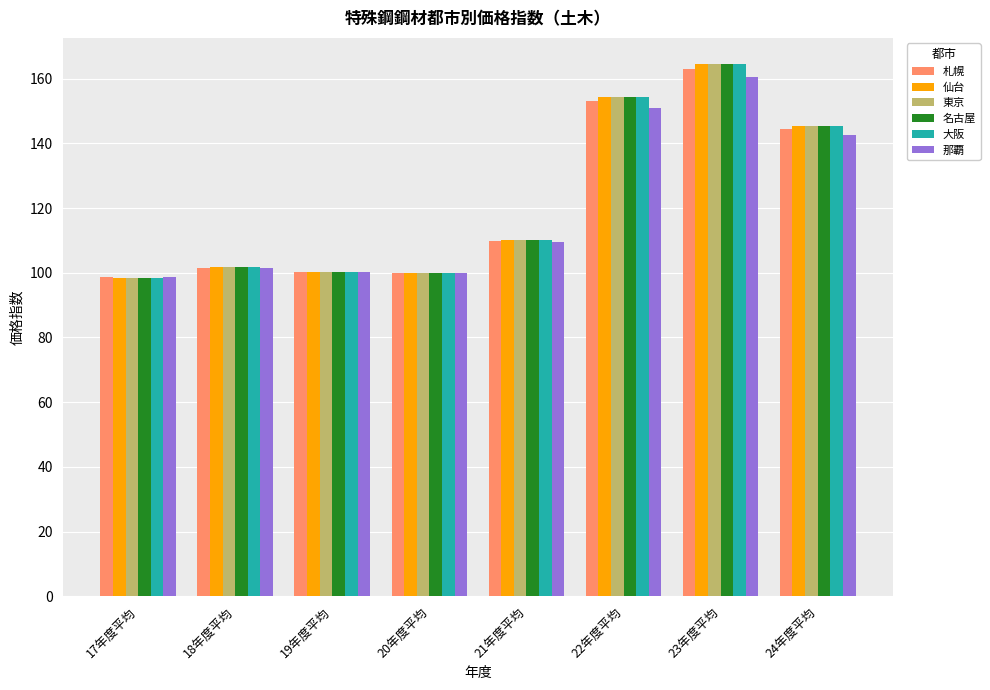

How many values in the 大阪 series are below 110?

4